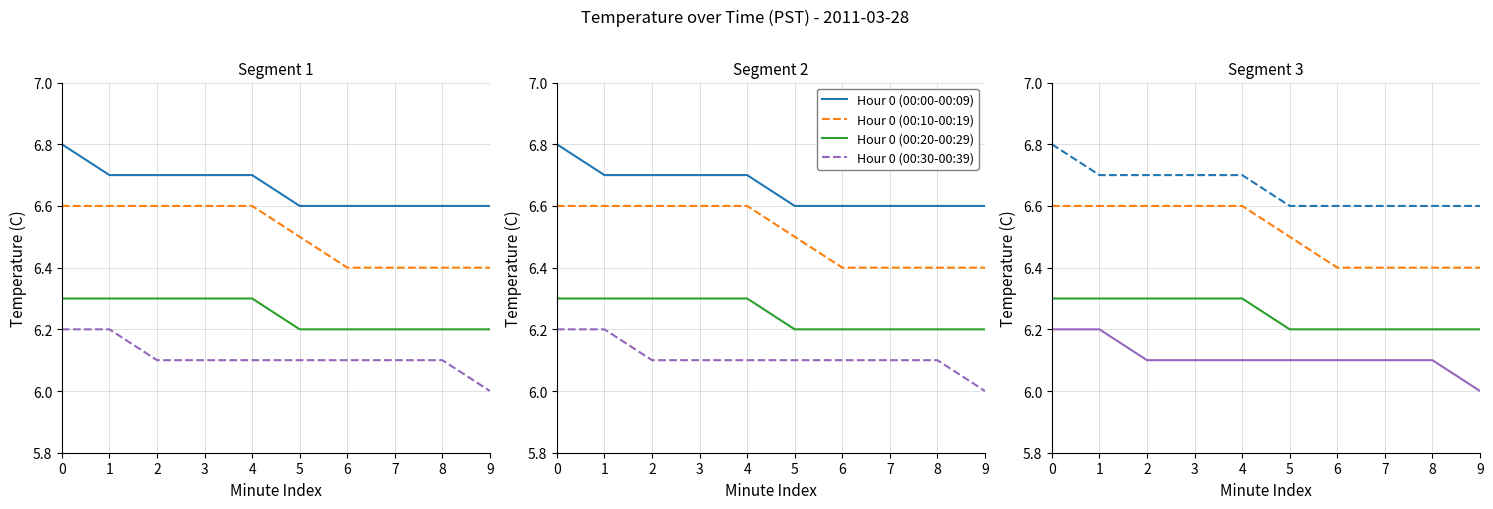

Which series has the largest total across all categories?

Hour 0 (00:00-00:09)